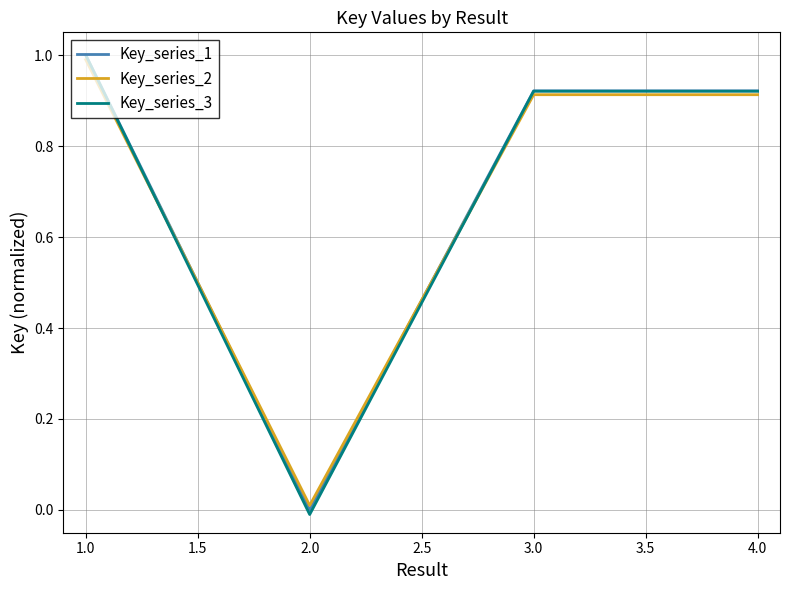

What is the maximum value for Key_series_2?

1.0